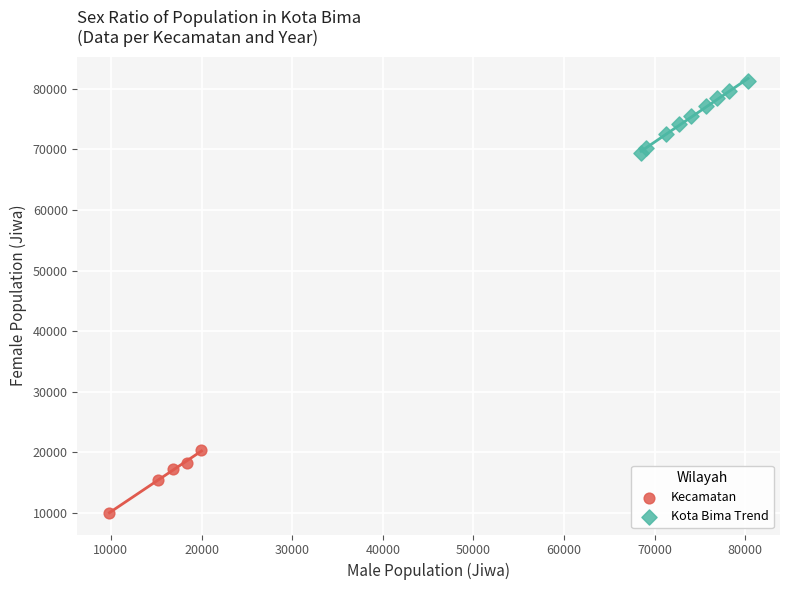

Which series reaches the maximum Y coordinate?

Kota Bima Trend